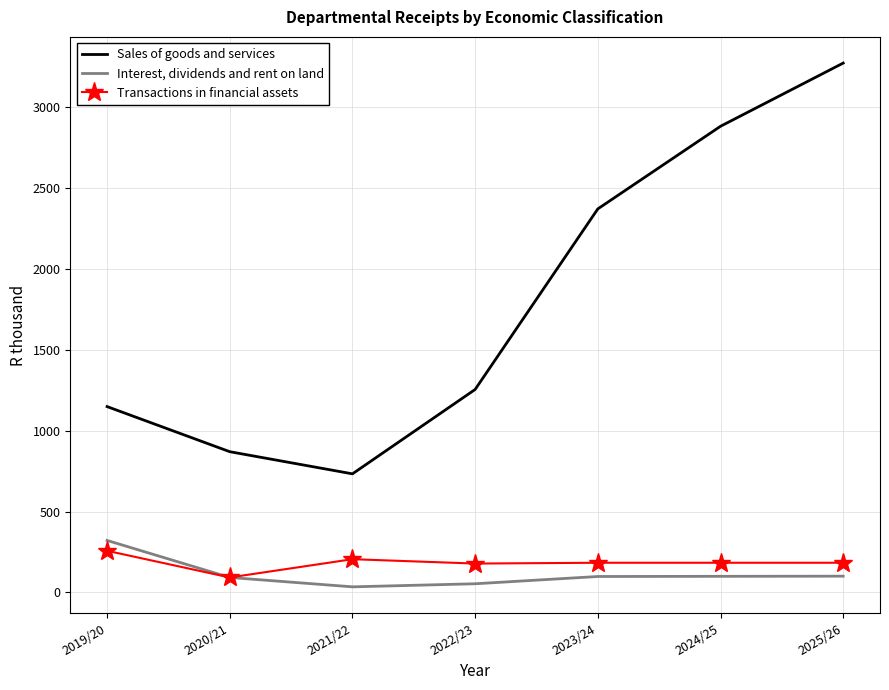

Count the number of data series in this chart.

3